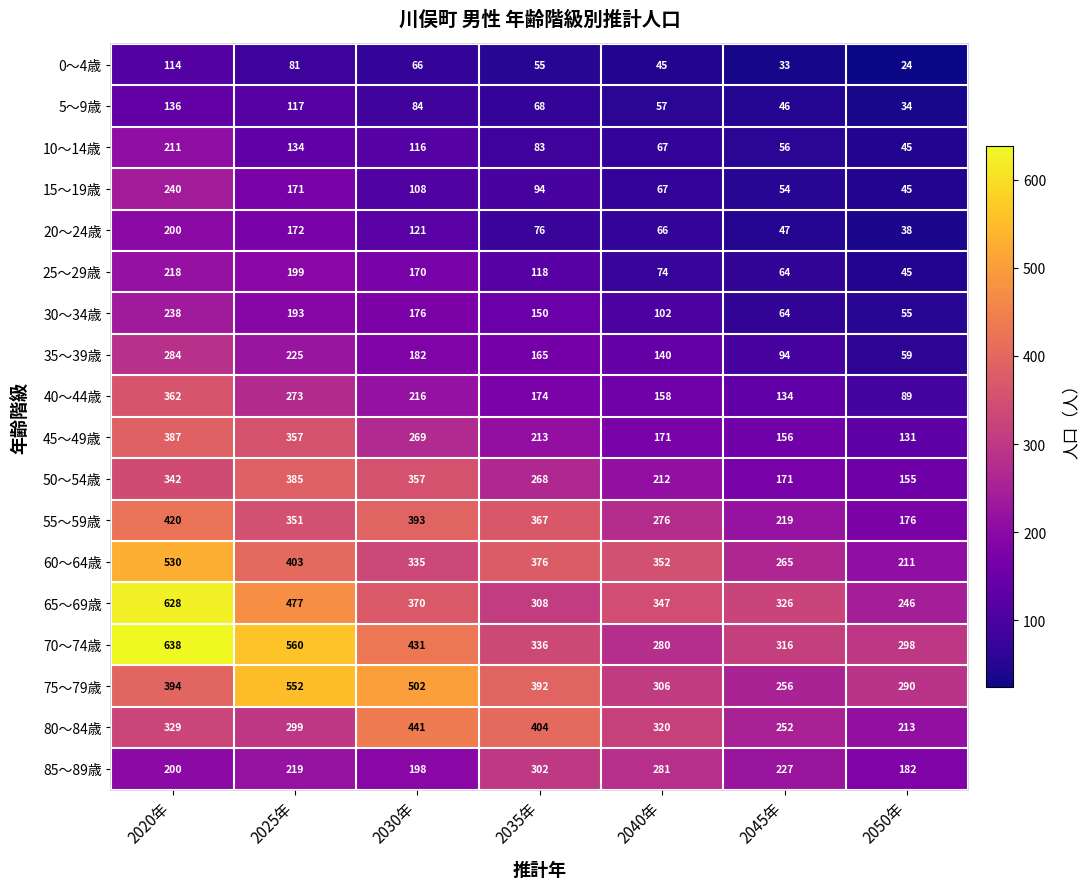

How many series are shown in this chart?

18